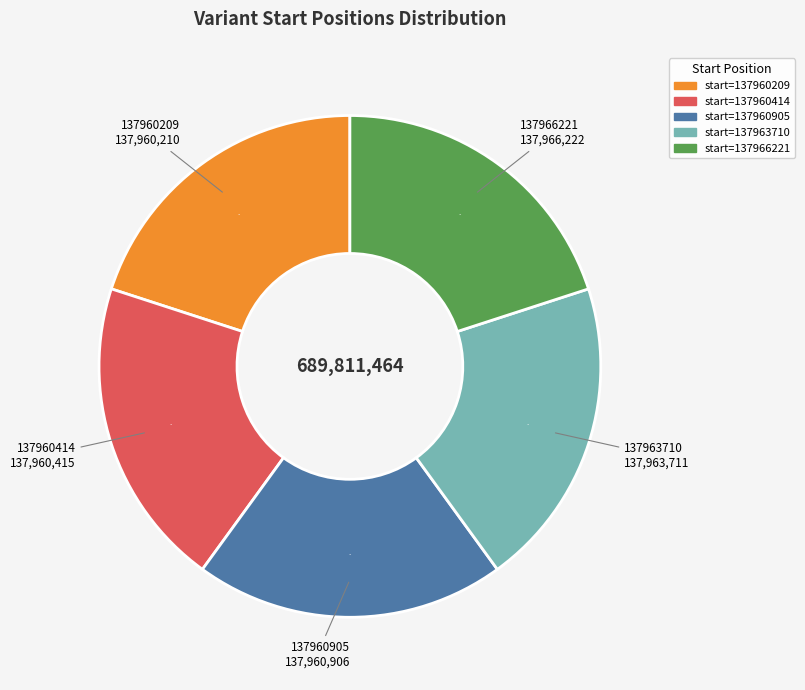

Is the sum of 137963710 and 137960209 greater than half?

No